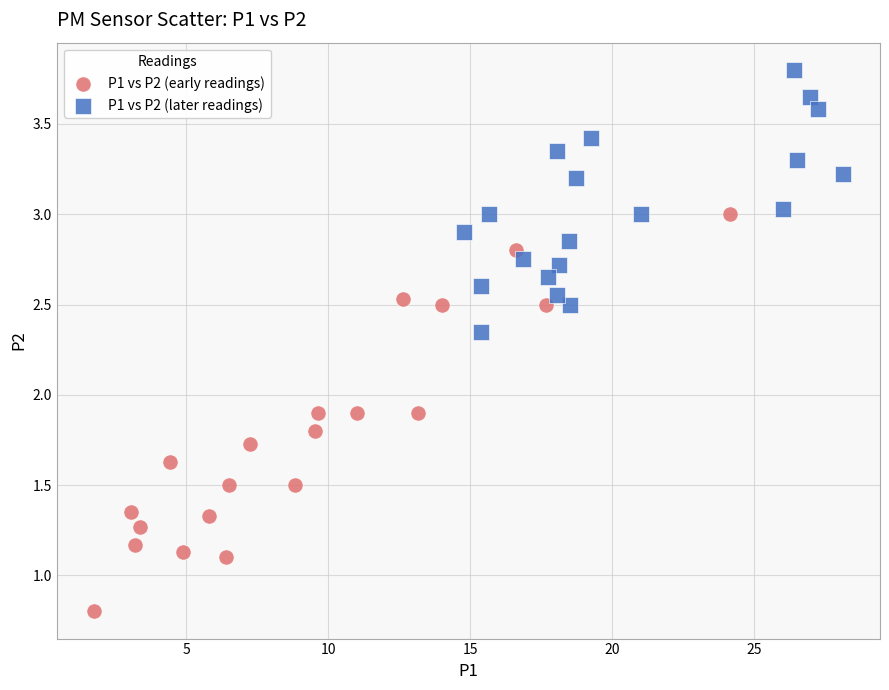

Which series has the largest Y range (max minus min)?

P1 vs P2 (early readings)